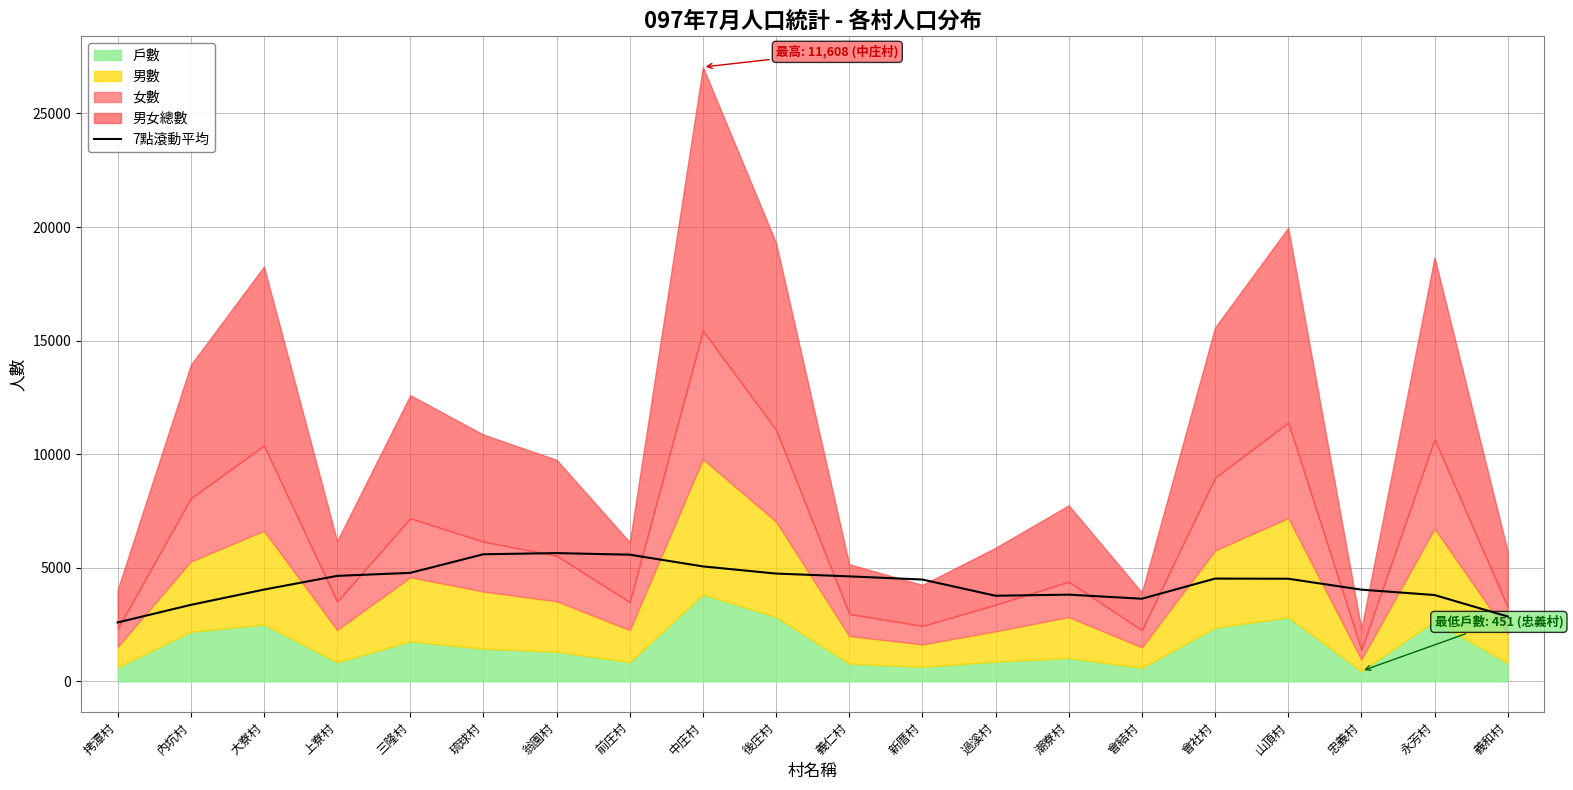

What is the minimum value for 7點滾動平均?

2590.3